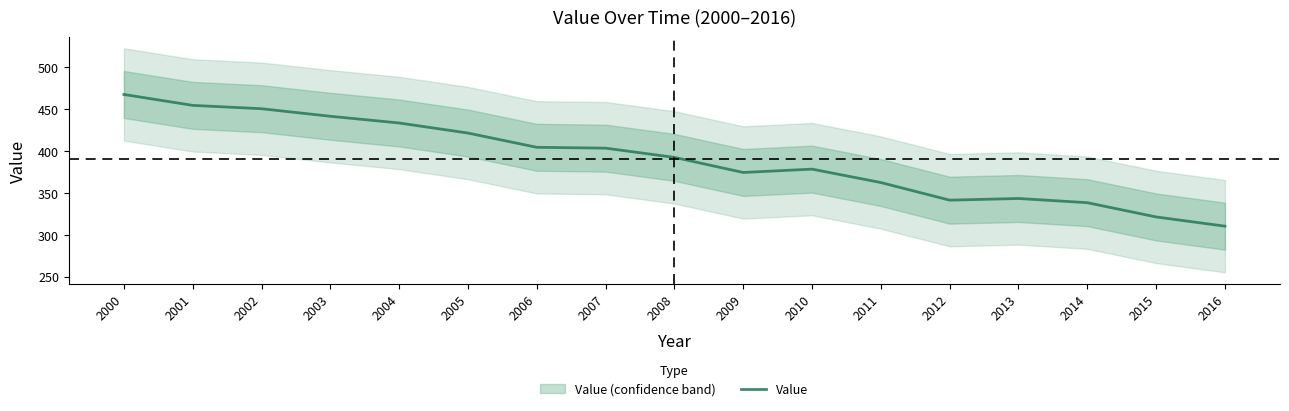

How many interior local peaks (higher than both neighbors) does the data have?

2